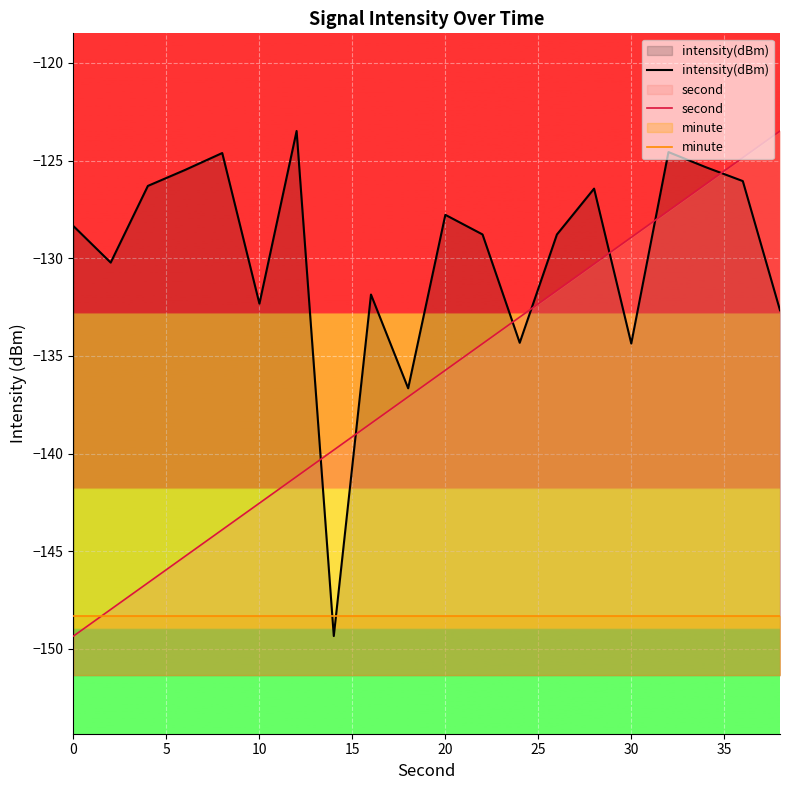

What is the average value of the second series?

-136.4